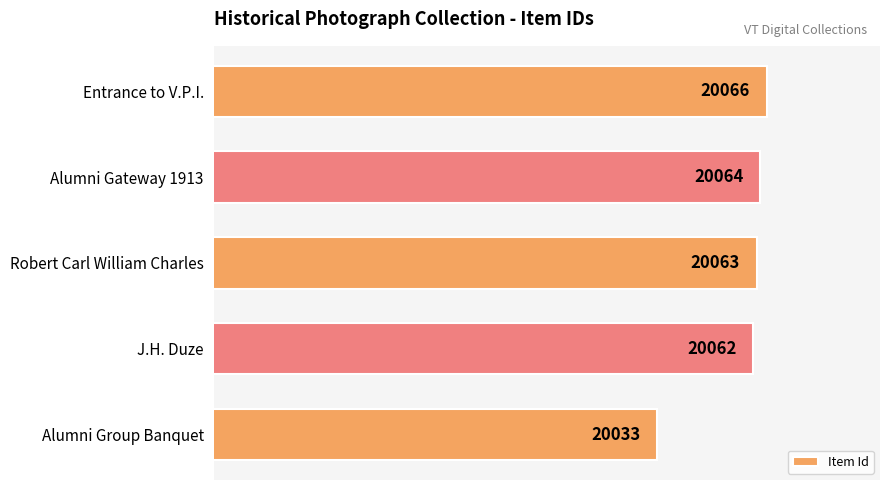

What is the sum of the values at J.H. Duze and Entrance to V.P.I.?

40128